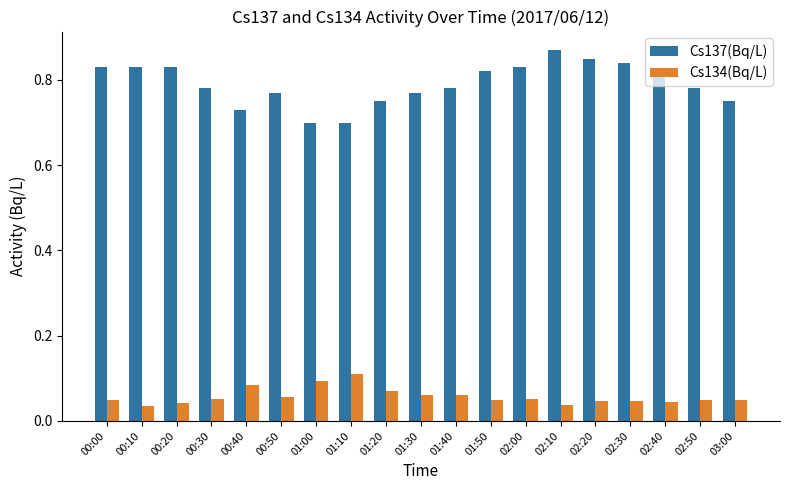

At 01:40, list the series in order from largest to smallest.

Cs137(Bq/L), Cs134(Bq/L)